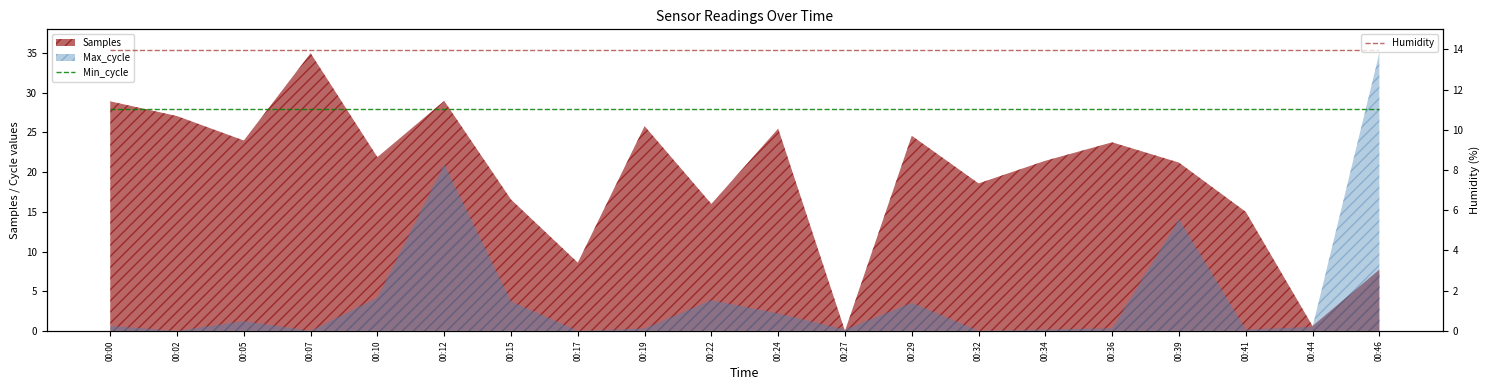

List the labels in order of Humidity value, smallest first.

00:00, 00:02, 00:05, 00:07, 00:10, 00:12, 00:15, 00:17, 00:19, 00:22, 00:24, 00:27, 00:29, 00:32, 00:34, 00:36, 00:39, 00:41, 00:44, 00:46